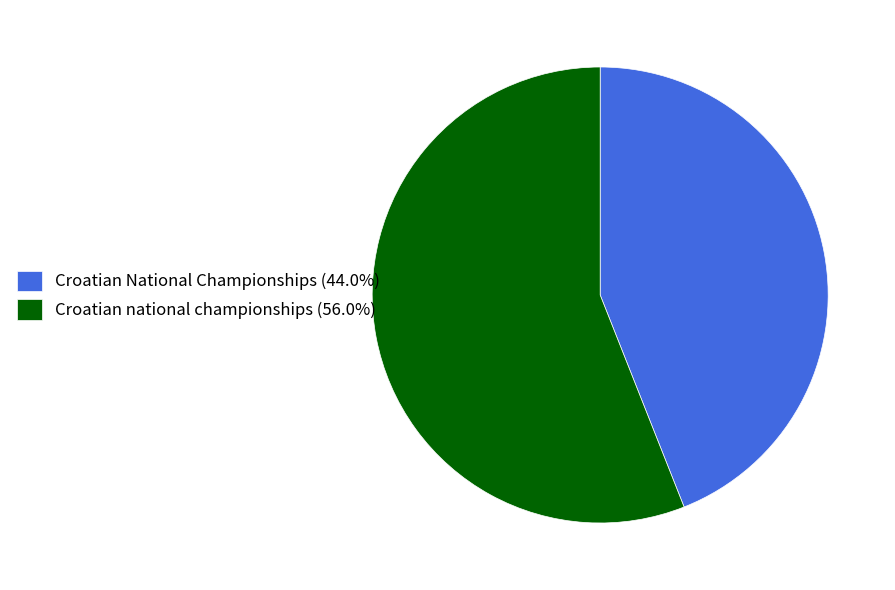

Which slice is the largest?

Croatian national championships